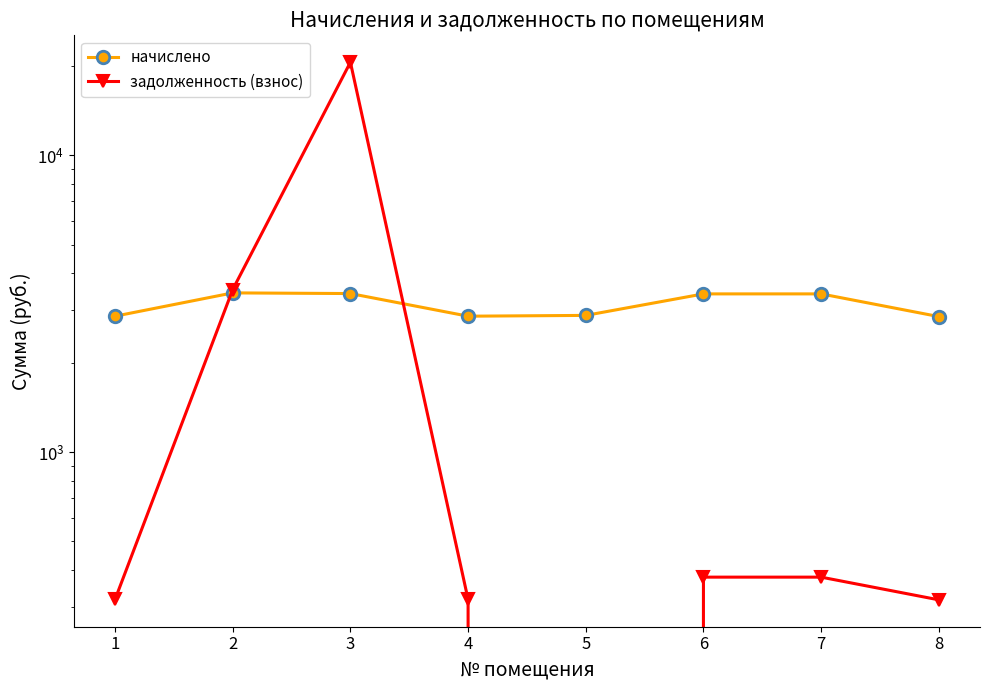

Where is the first local maximum for начислено?

2